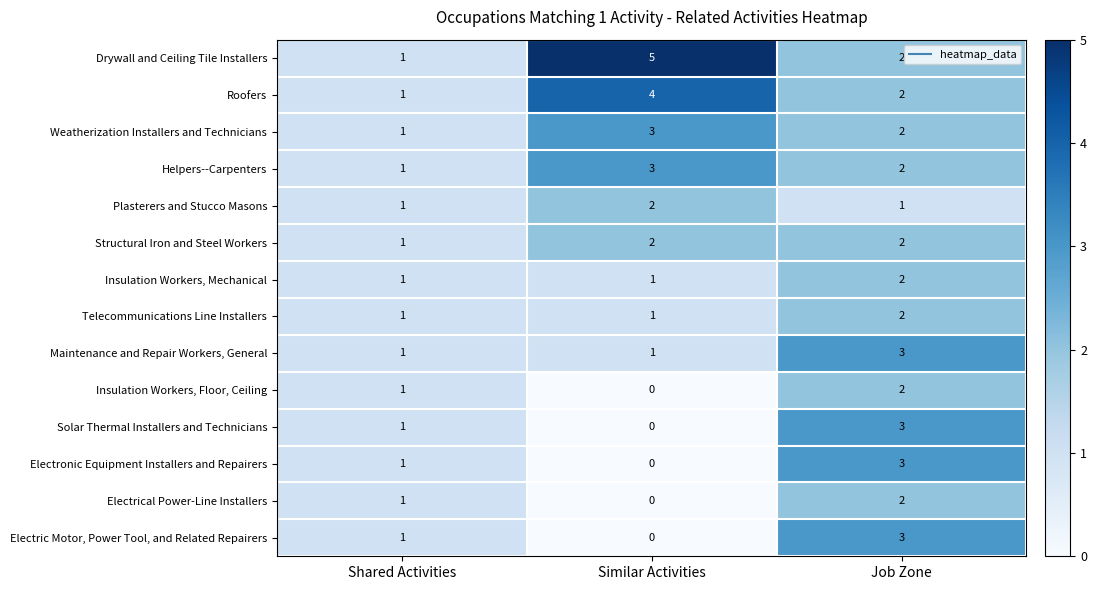

Which series has the largest total across all categories?

Drywall and Ceiling Tile Installers